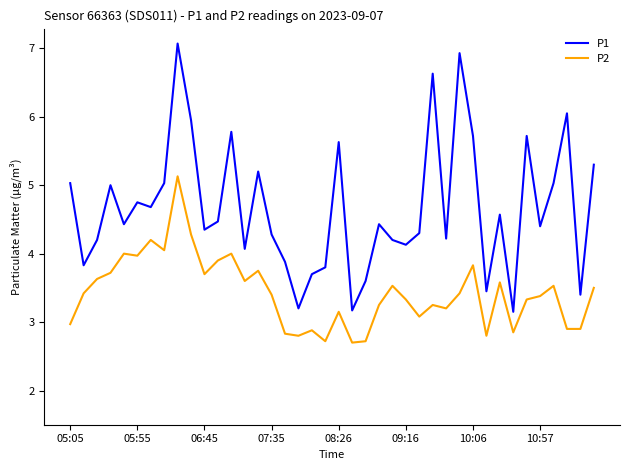

True or false: P2 has more than 2 points higher than both neighbors.

True